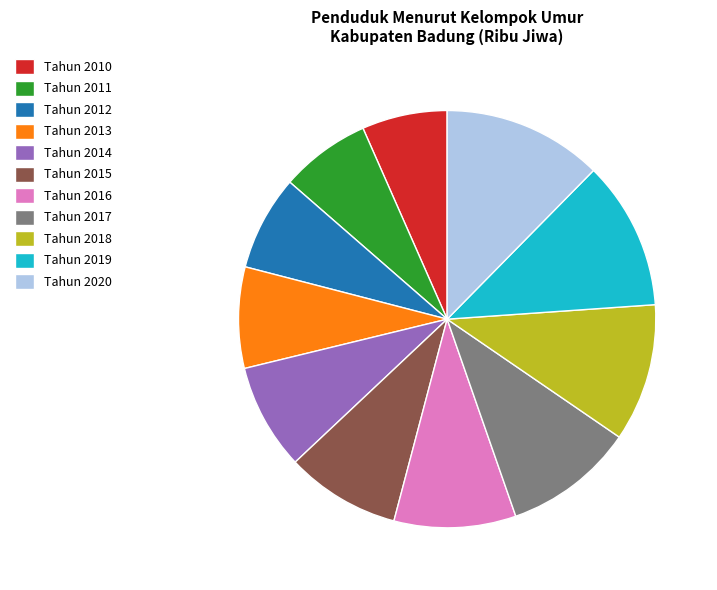

What is the largest slice in the pie chart?

Tahun 2020